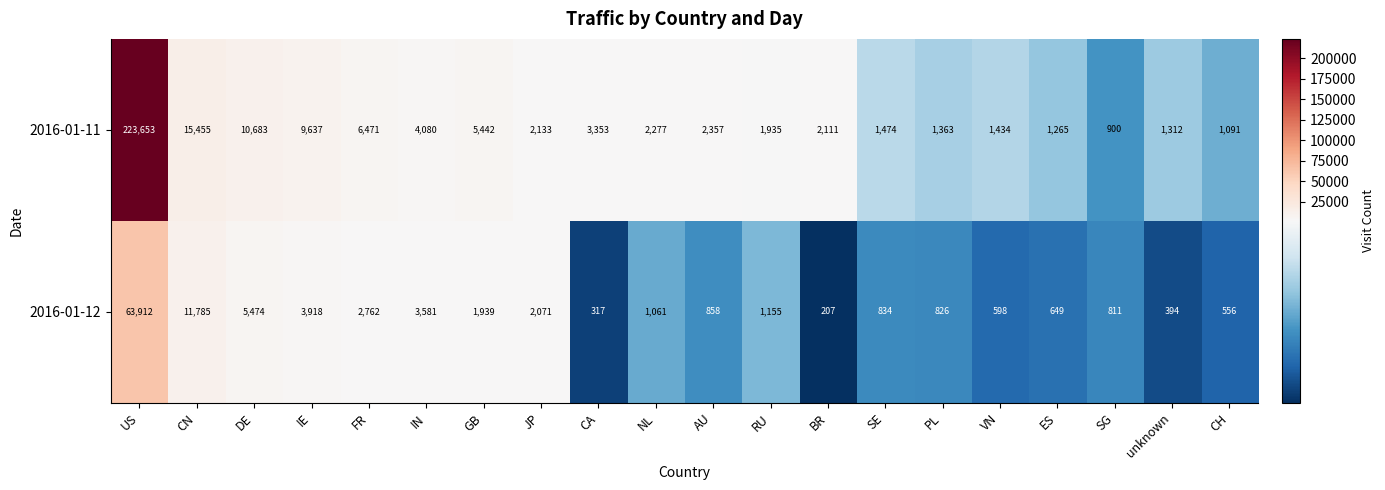

How many data points in 2016-01-11 are less than 2277?

10